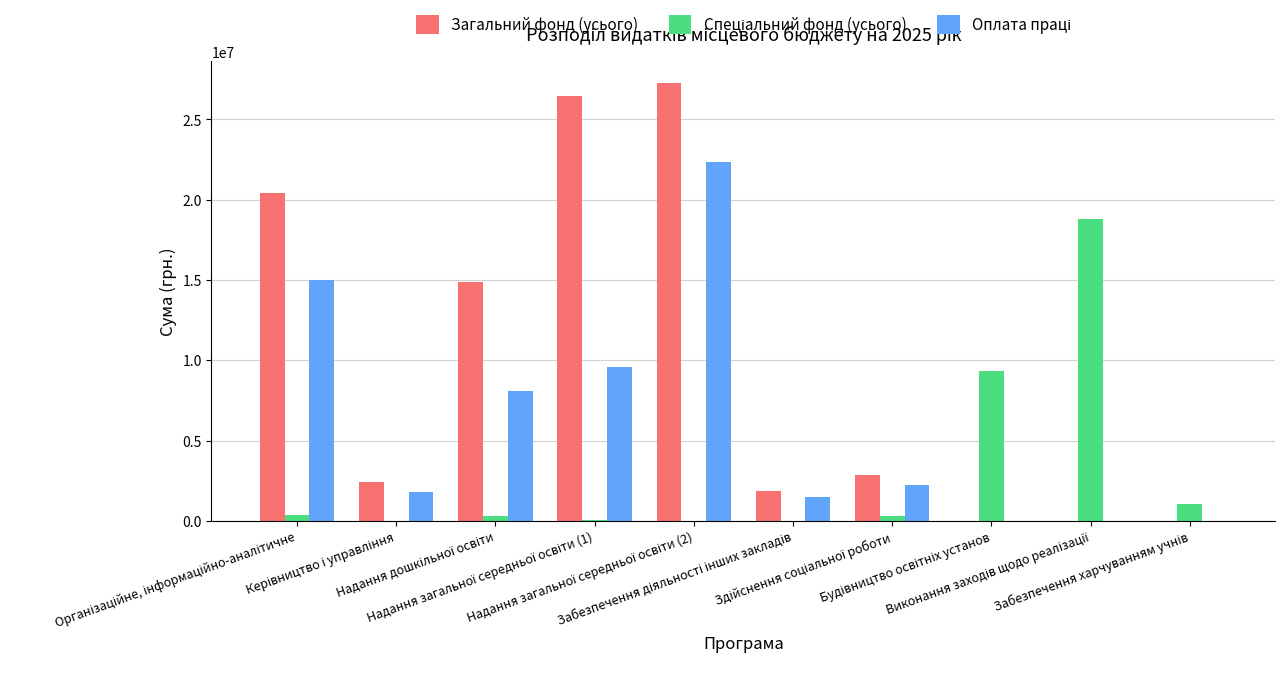

What is the sum of all Загальний фонд (усього) values?

96108320